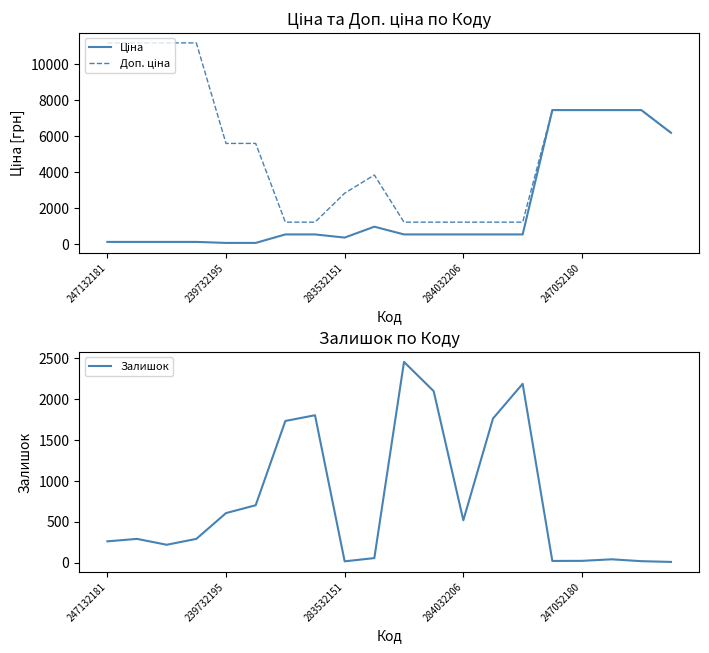

Which series ends up on top after the final intersection of Доп. ціна and Залишок?

Доп. ціна